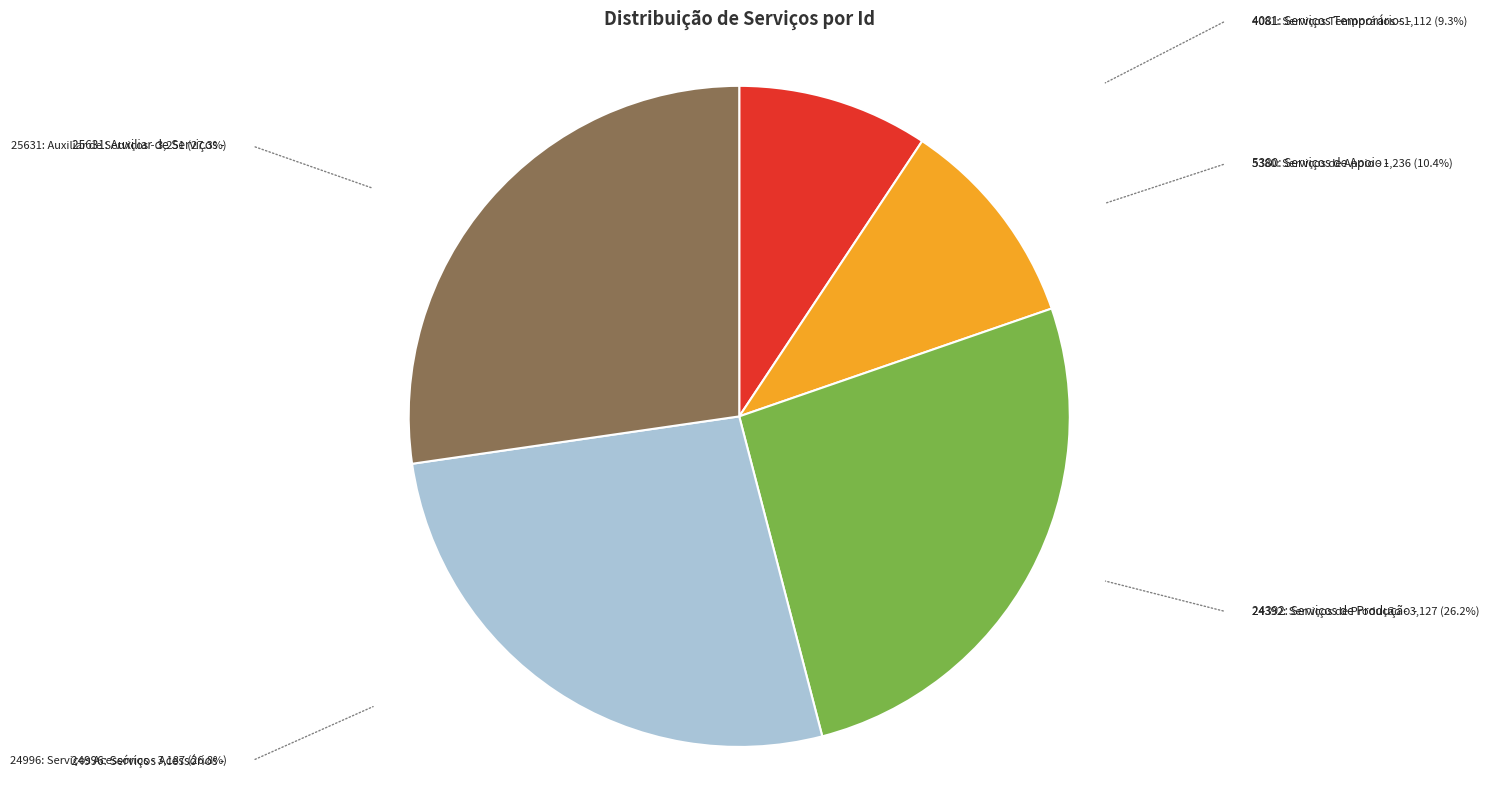

Is there any slice that represents more than half of the pie?

No